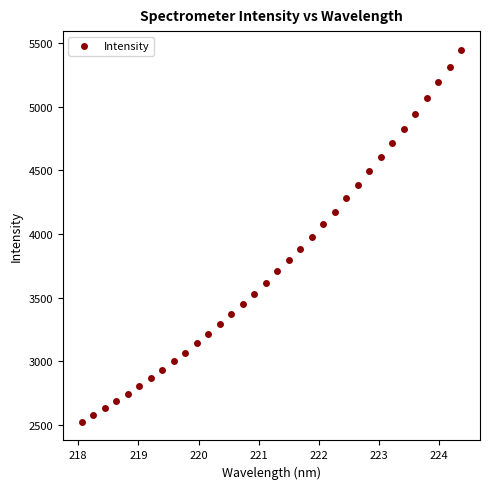

What is the range of X values (max minus min)?

6.3